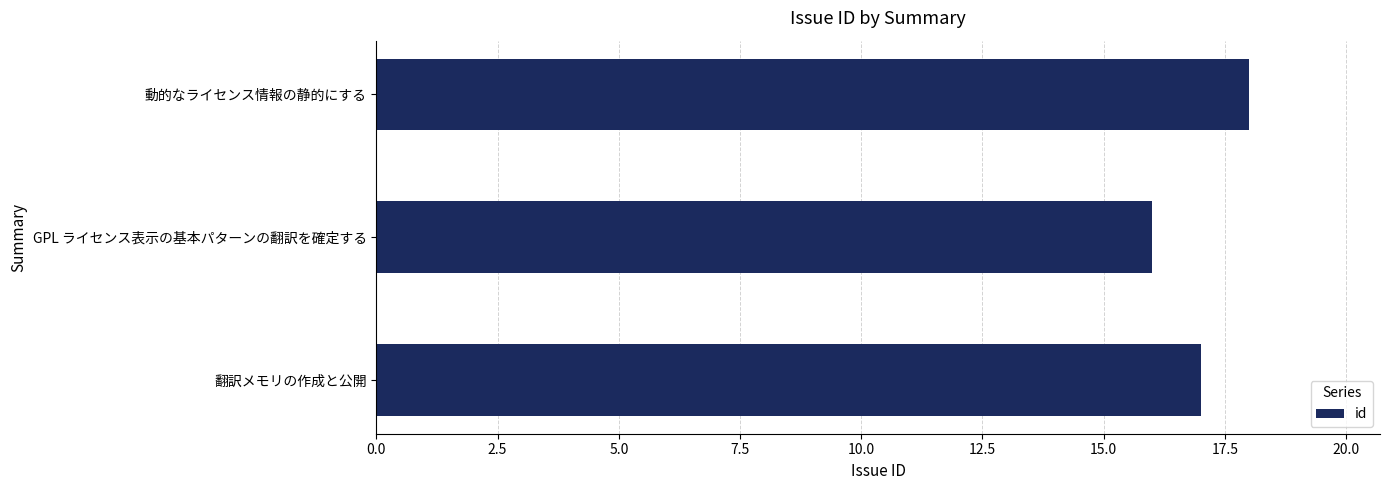

How many values are between 16 and 18?

3